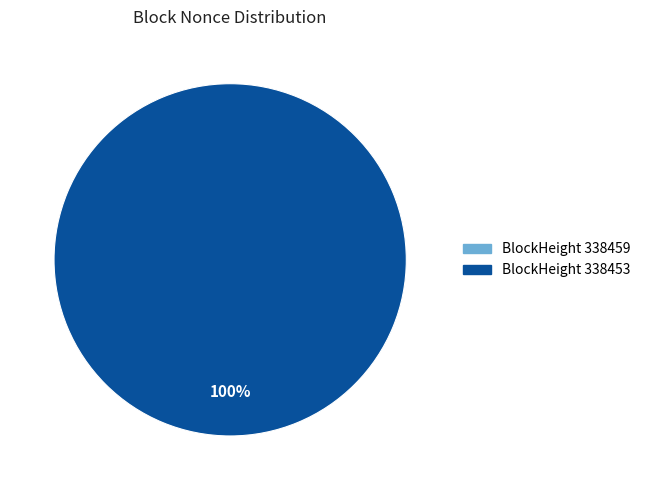

Which category has the biggest portion of the pie?

338453